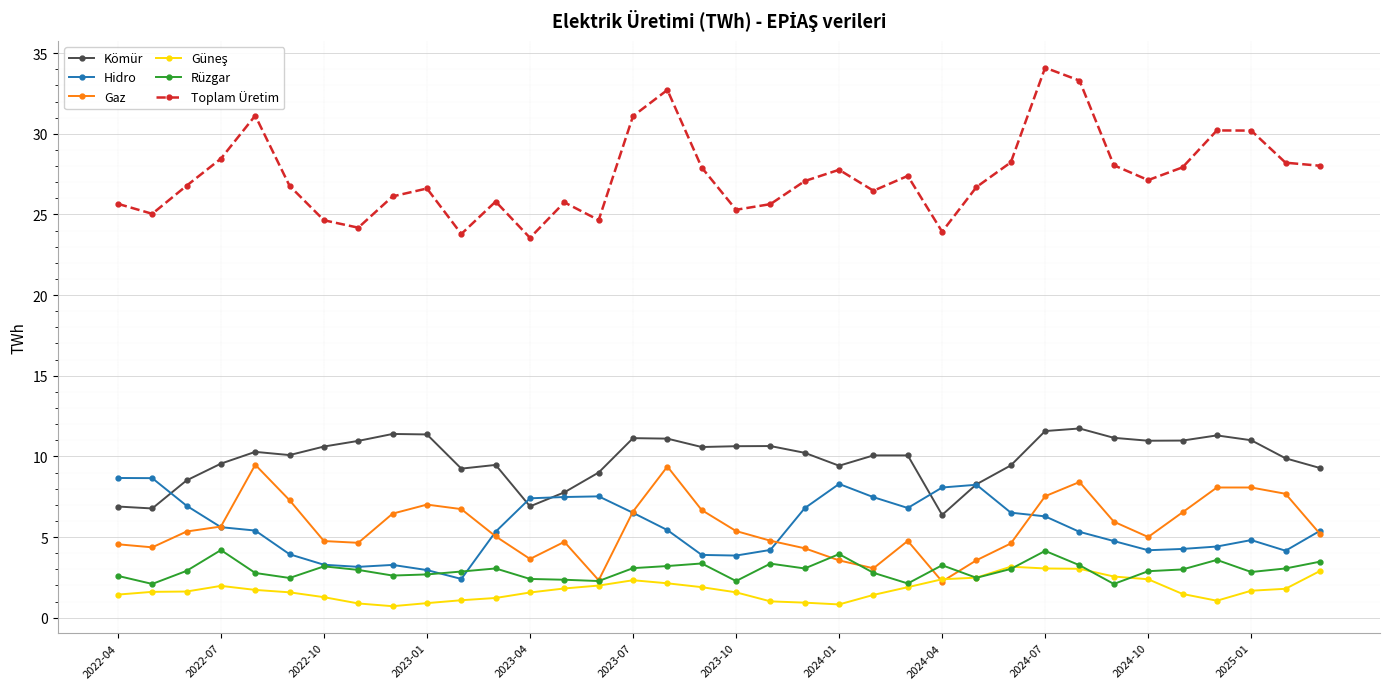

What is the highest value of the Toplam Üretim series?

34.1